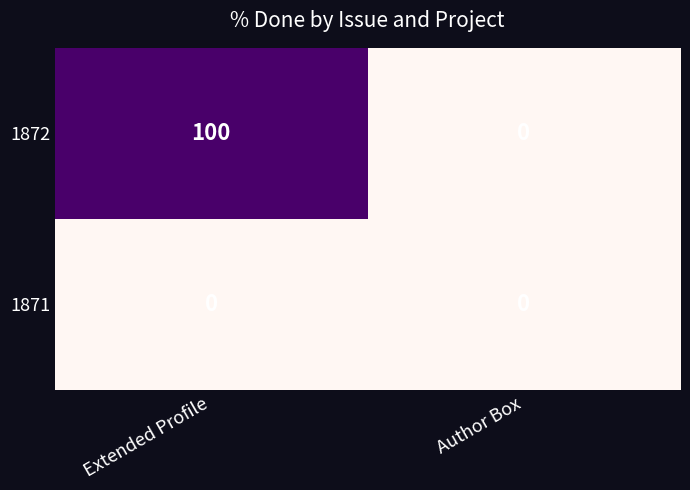

Which category has the highest value across all series?

Extended Profile